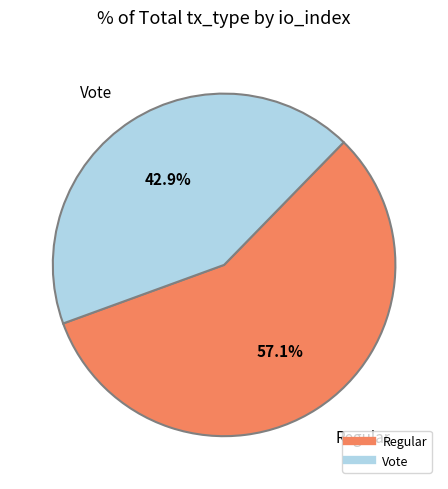

The Regular slice represents 45% of the pie. True or false?

False